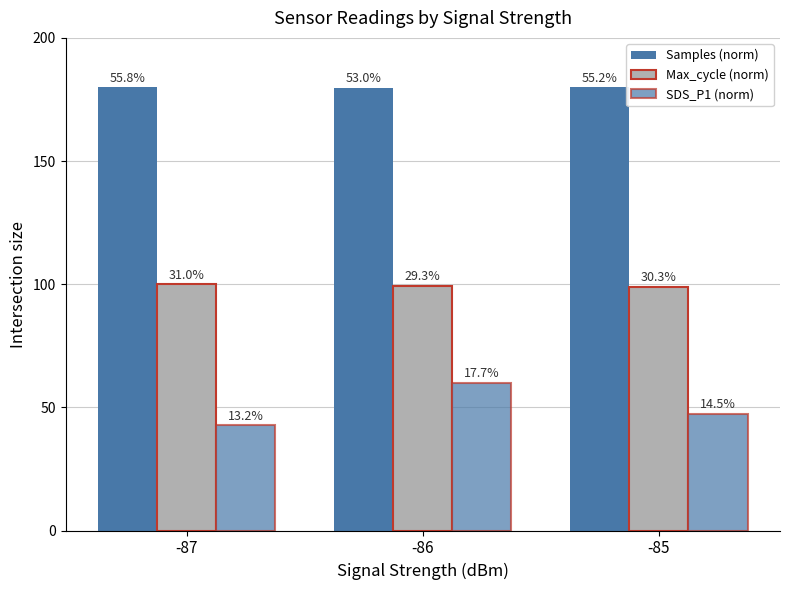

Does the chart contain any negative values?

No